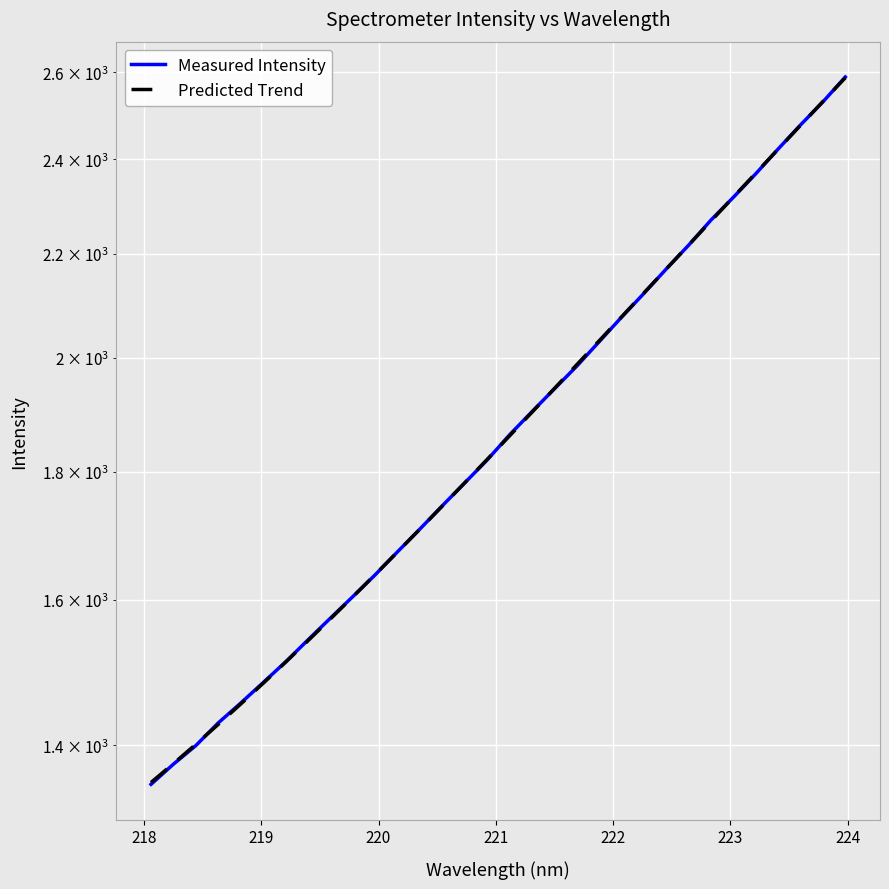

How many times do Predicted Trend and Measured Intensity cross each other?

13